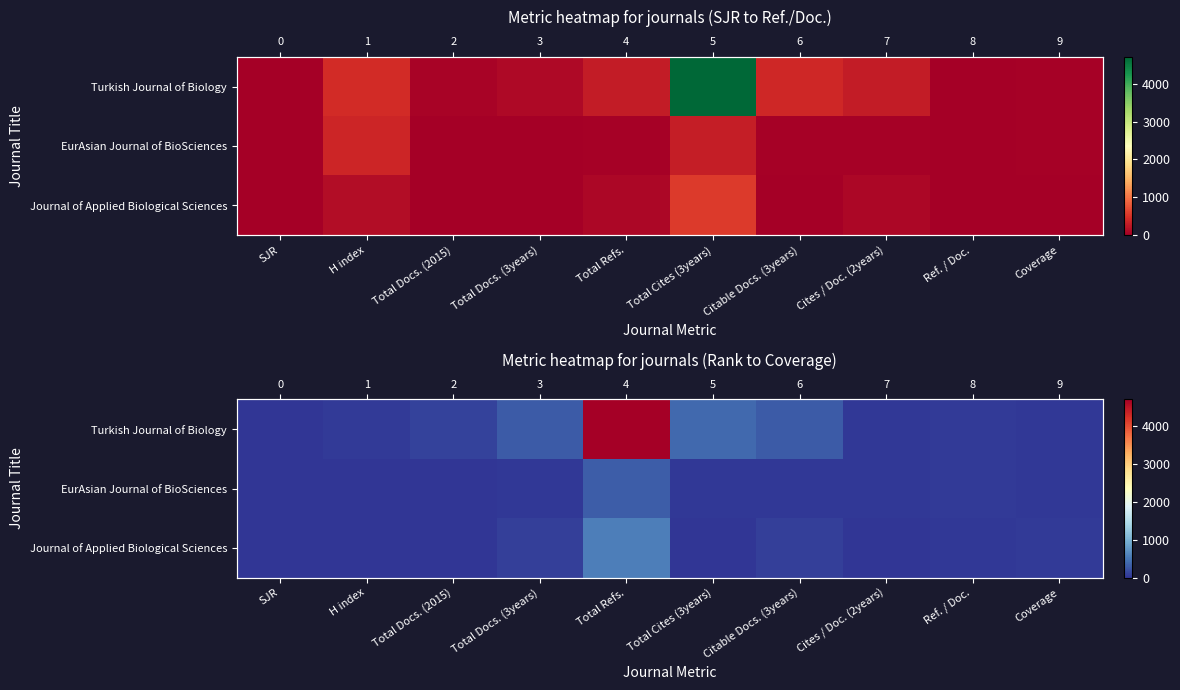

Which series changed the most between SJR and Cites / Doc. (2years)?

Turkish Journal of Biology